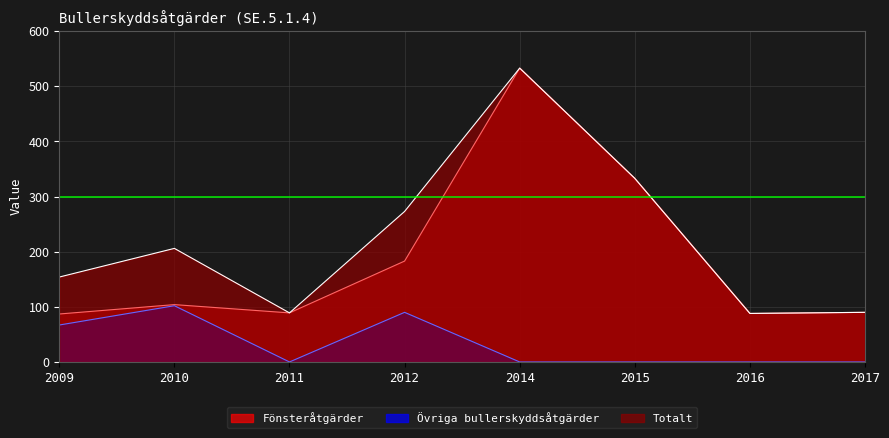

In Övriga bullerskyddsåtgärder, how many points are higher than both neighbors (excluding endpoints)?

2